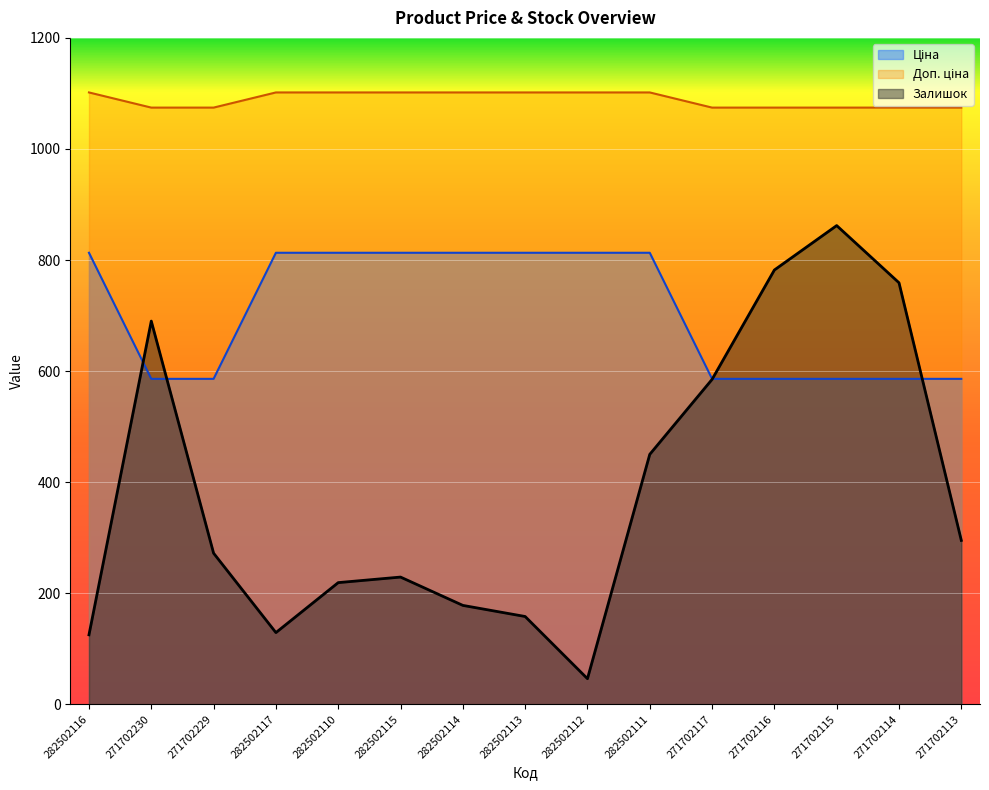

What is the label of the 14th point from the right?

271702230